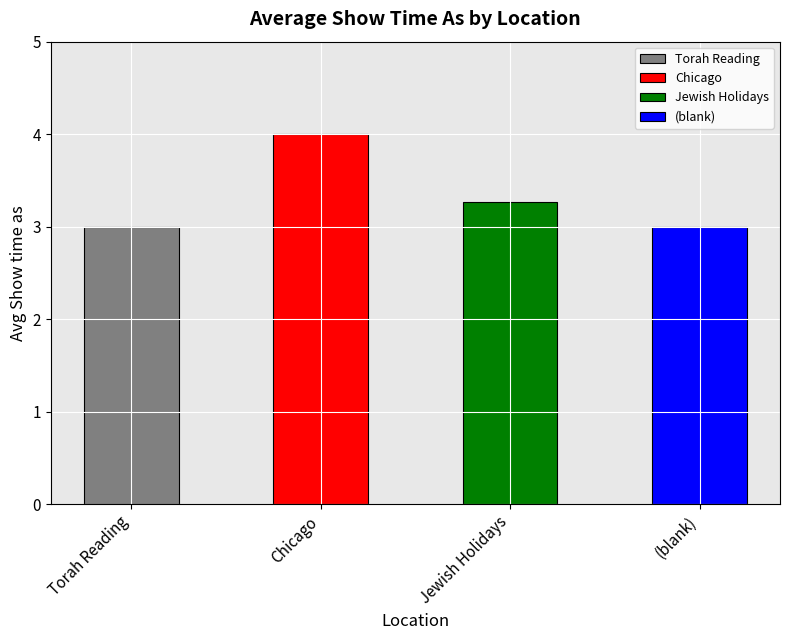

What is the maximum value shown in the chart?

4.0